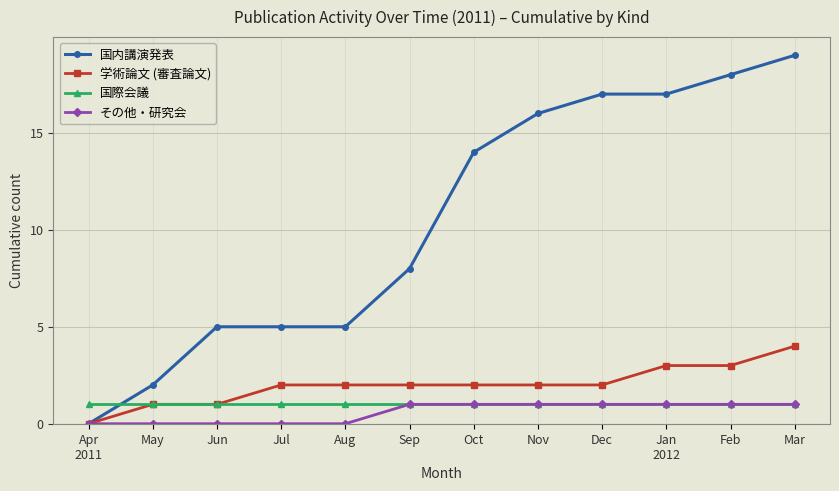

Reading left to right, extract all data points from this chart.

国内講演発表: 0	2	5	5	5	8	14	16	17	17	18	19
学術論文 (審査論文): 0	1	1	2	2	2	2	2	2	3	3	4
国際会議: 1	1	1	1	1	1	1	1	1	1	1	1
その他・研究会: 0	0	0	0	0	1	1	1	1	1	1	1